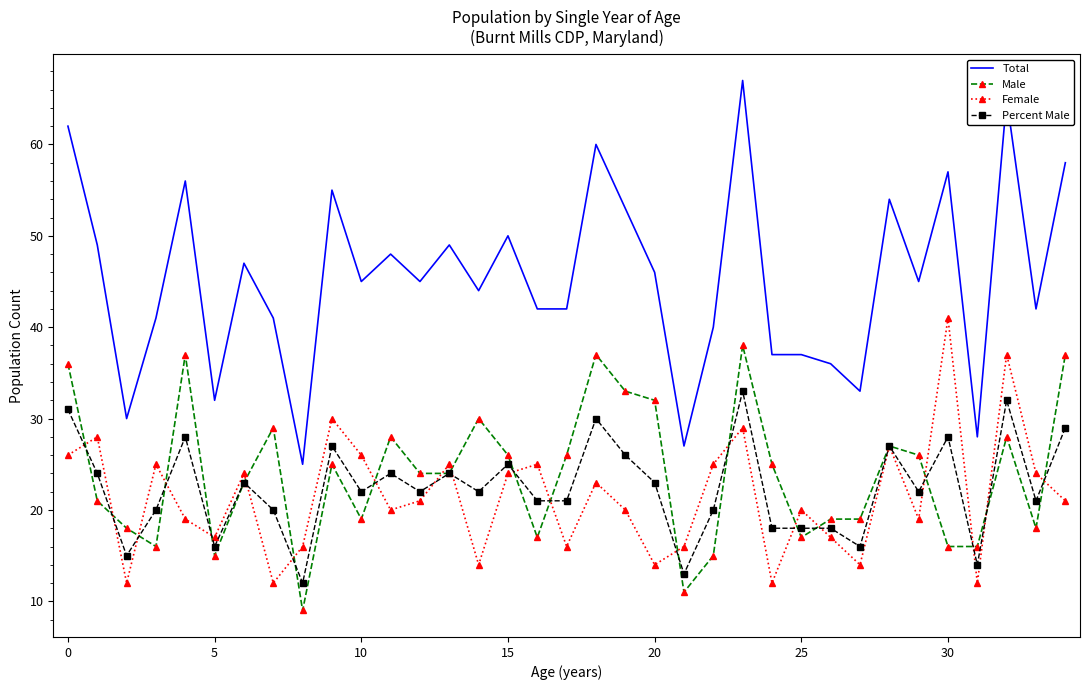

What is the difference between the maximum and minimum values in the Total series?

42